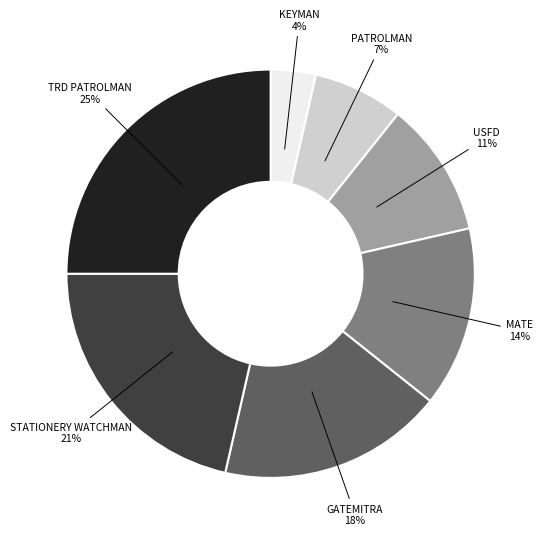

To the nearest percent, what portion does USFD represent?

11%